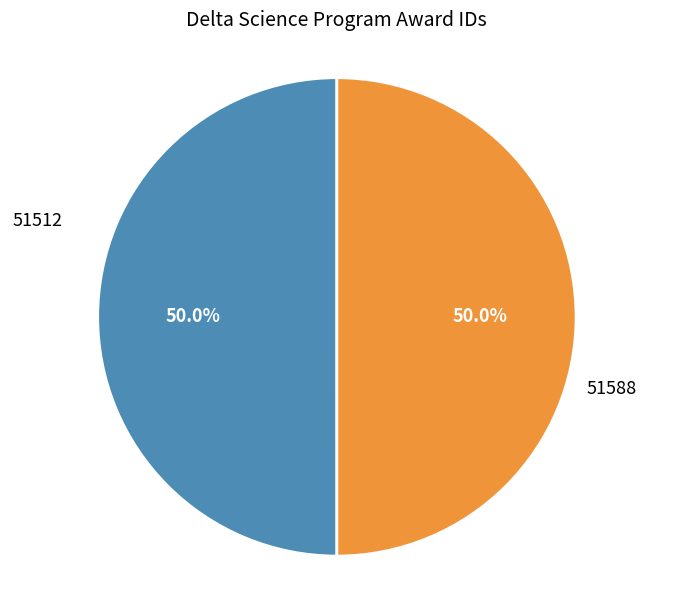

Which category has the biggest portion of the pie?

51512